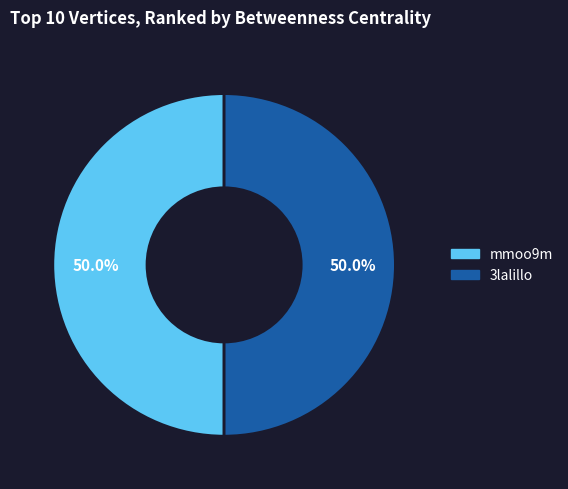

Count the number of slices in the pie.

2